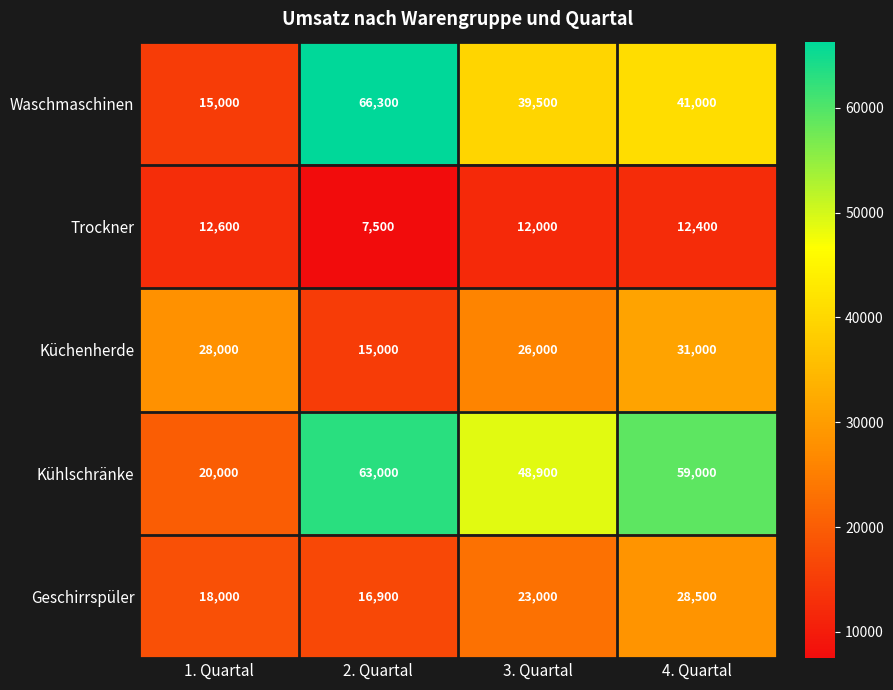

Which series changed the most between 2. Quartal and 4. Quartal?

Waschmaschinen